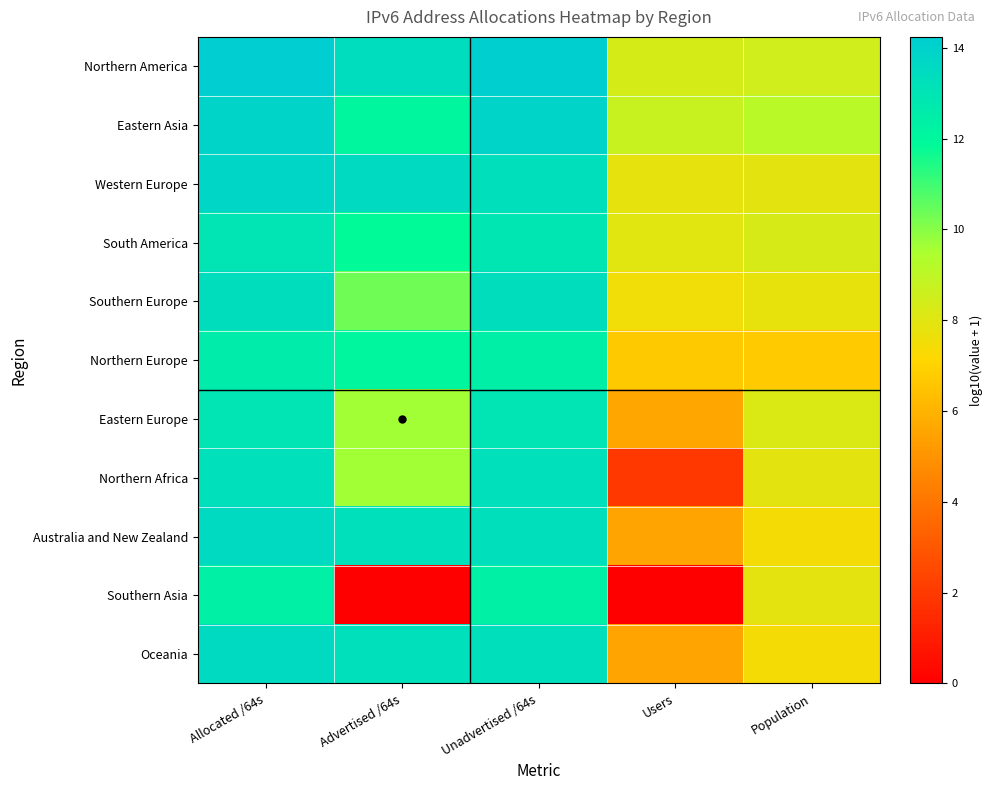

Which series has the largest range (max minus min)?

Southern Asia